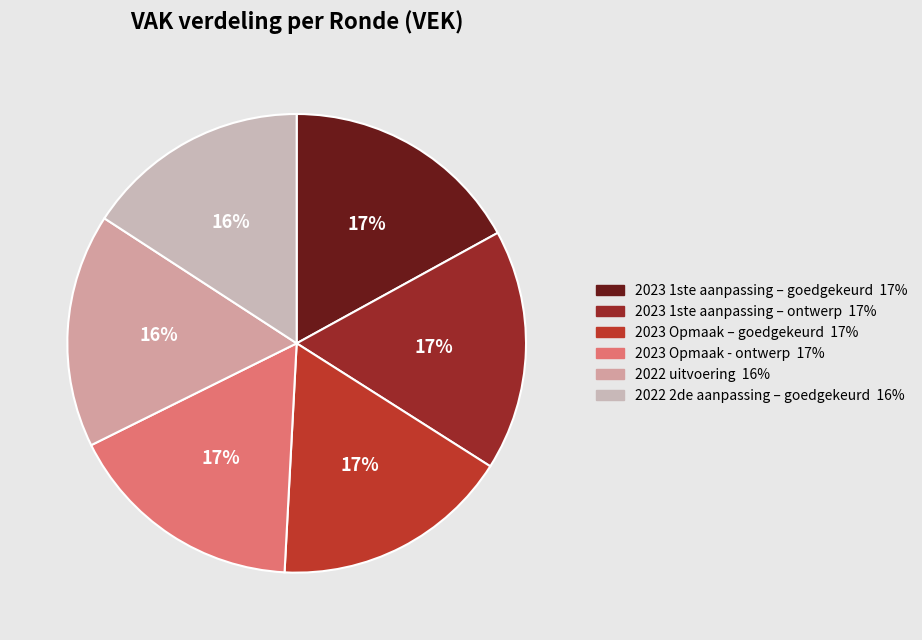

Does 2022 uitvoering represent more than half of the total?

No